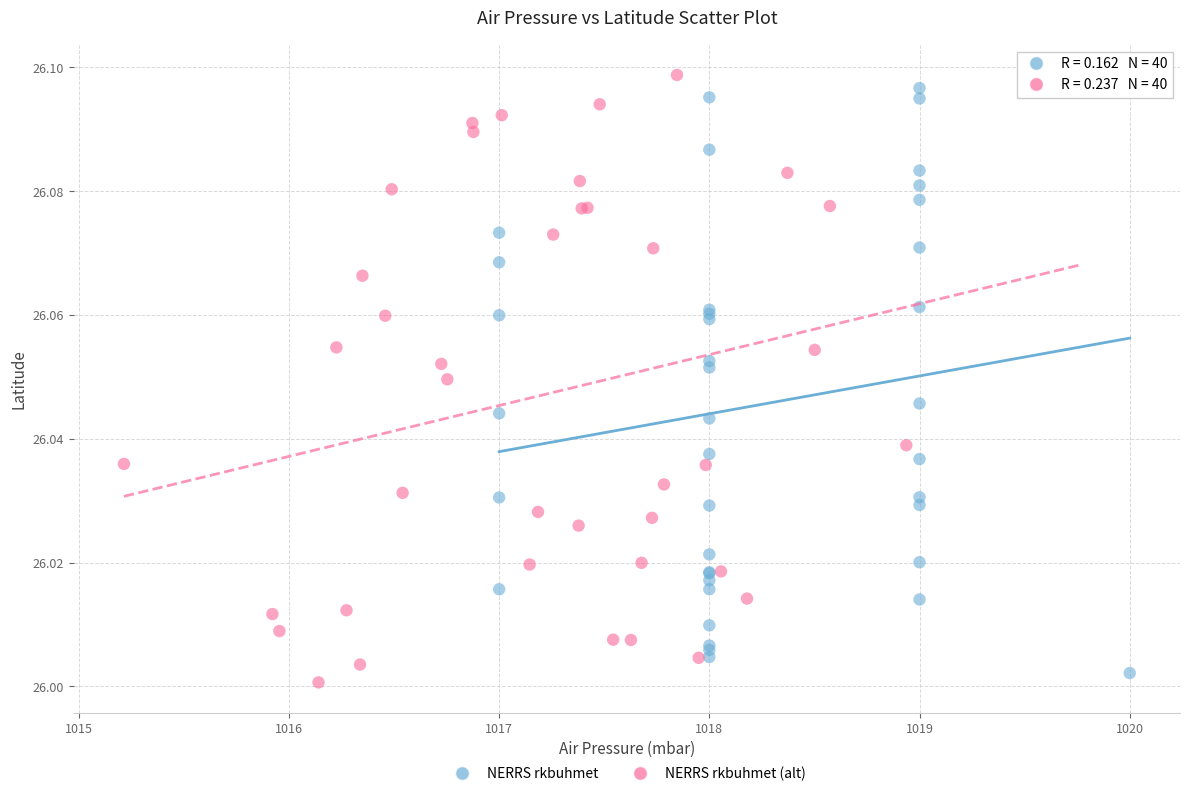

Which series contains the highest Y value?

NERRS rkbuhmet (alt)